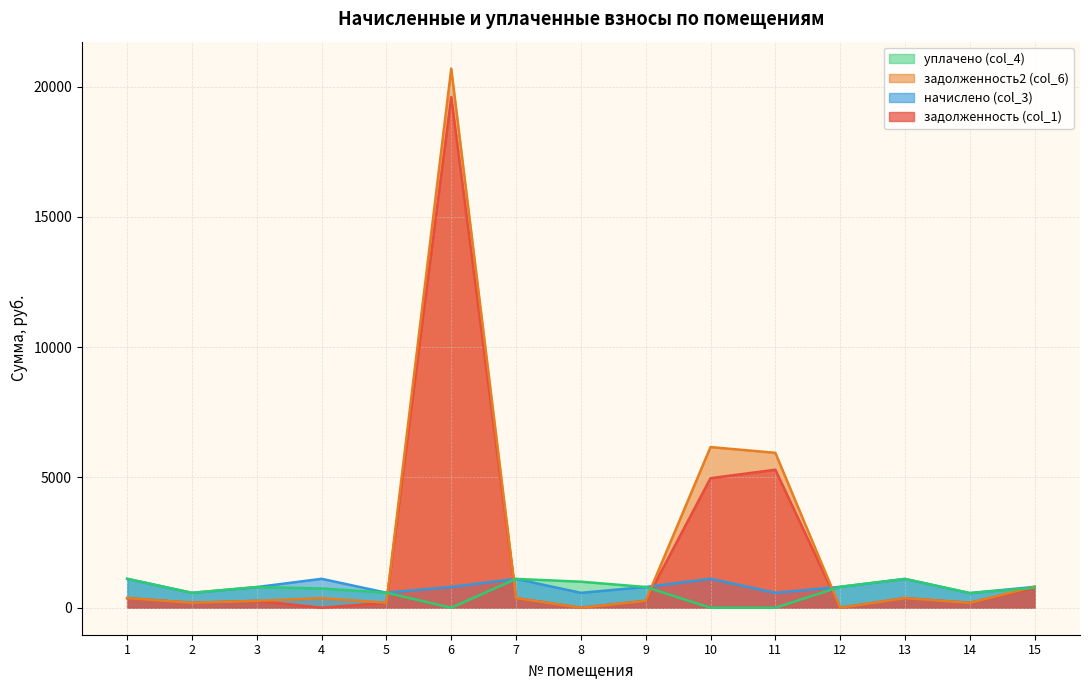

Is the value of начислено (col_3) at 3 greater than the value of задолженность (col_1) at 12?

Yes